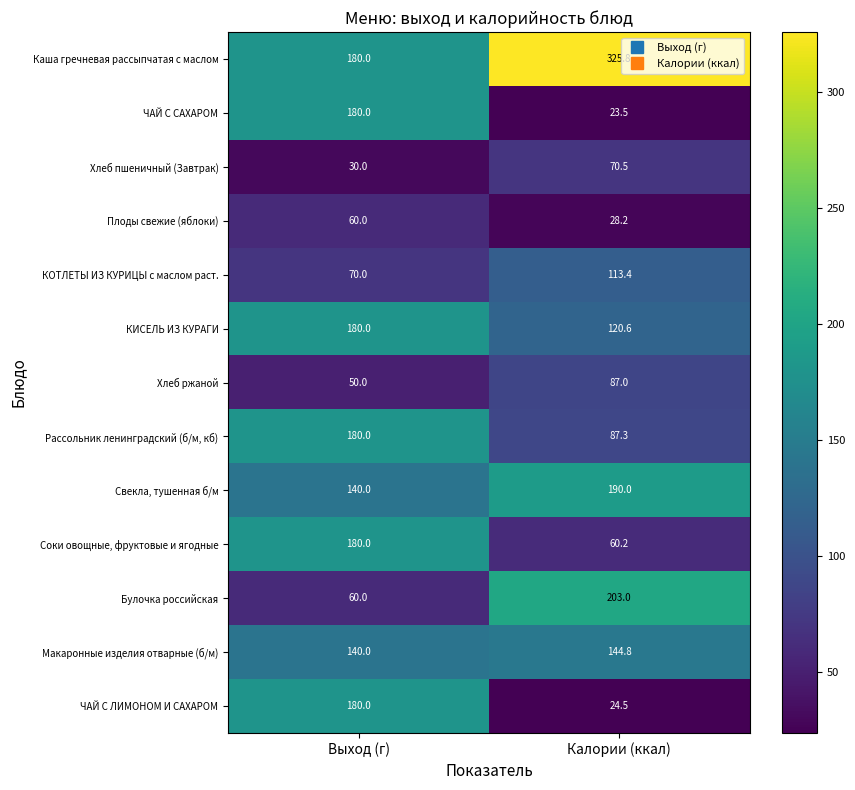

What is the approximate value of Булочка российская at Выход (г)?

60.0